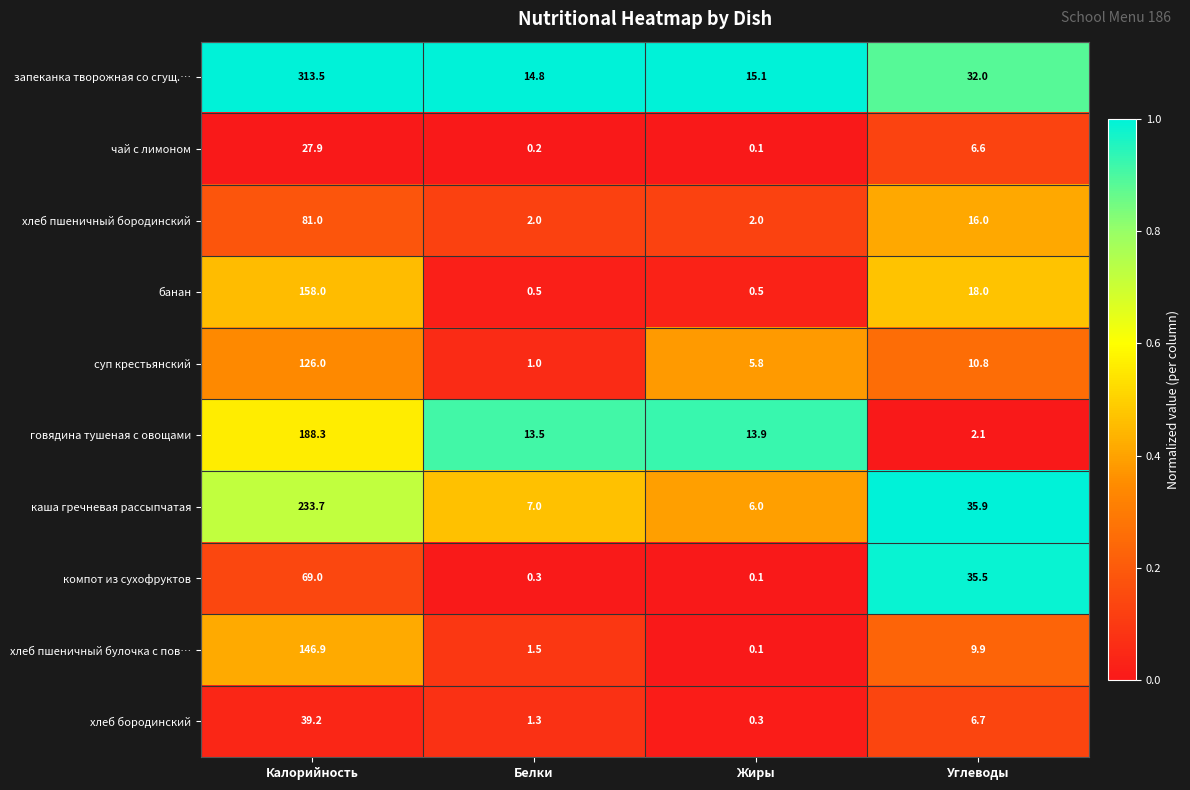

What is the difference between the maximum and second lowest values in the хлеб пшеничный булочка с пов… series?

145.4